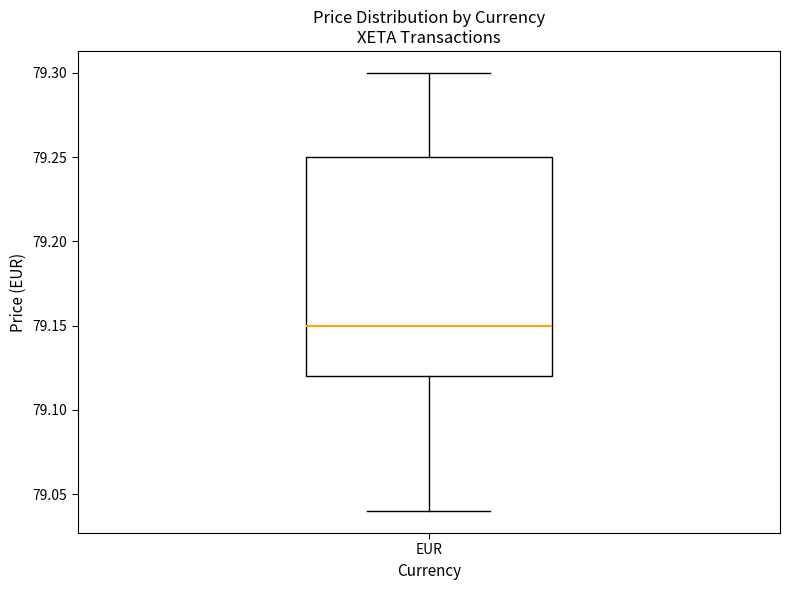

Where is the lower edge of the box for EUR on the y-axis? The values are not printed on the chart, so give them approximately, as read against the axis.

79.12